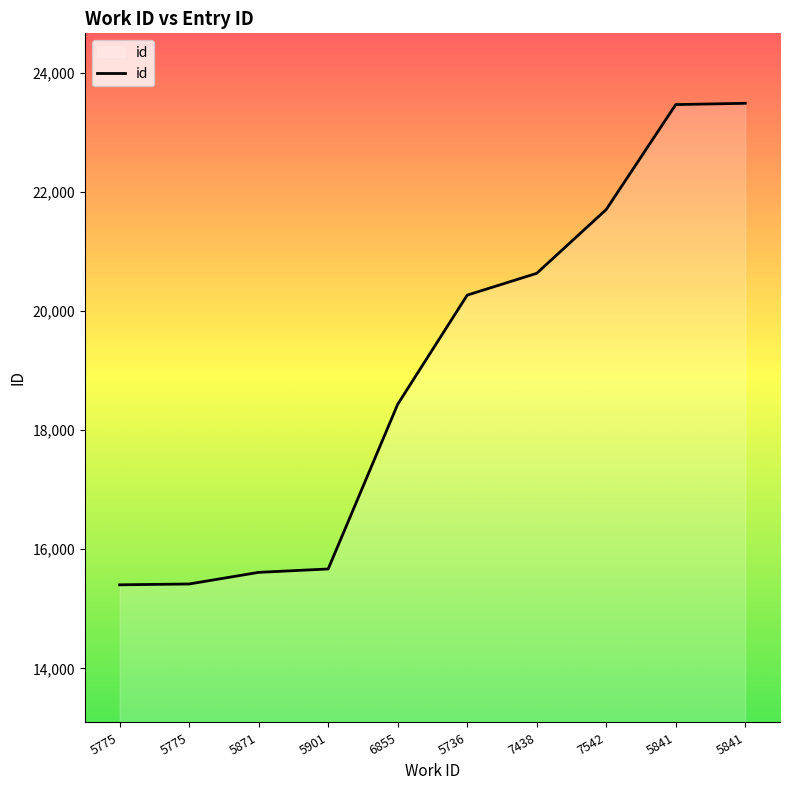

The value at 5841 is 23462. True or false?

True